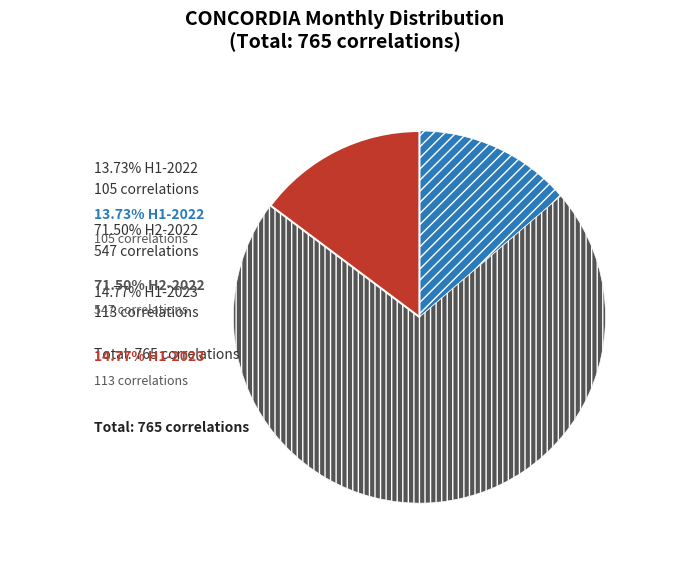

Does any single category account for the majority?

Yes